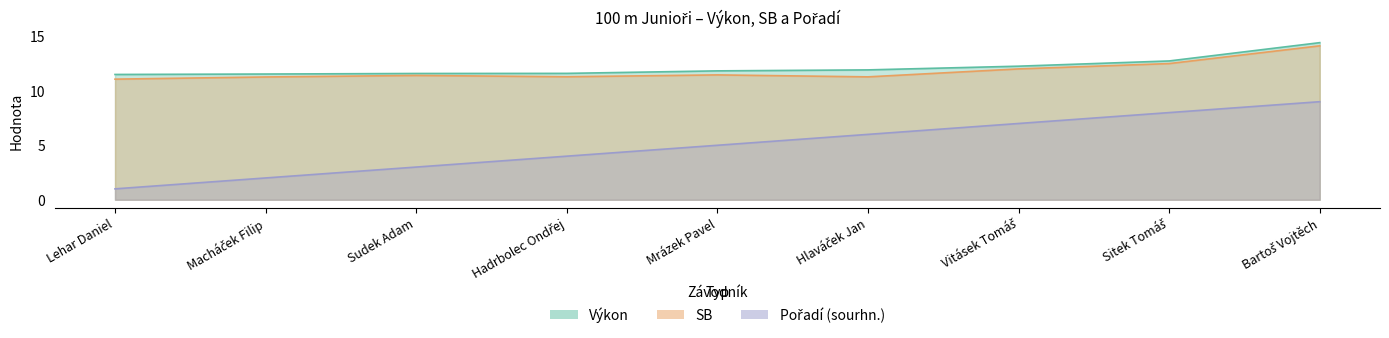

Where is SB nearest to the value 12?

Vitásek Tomáš